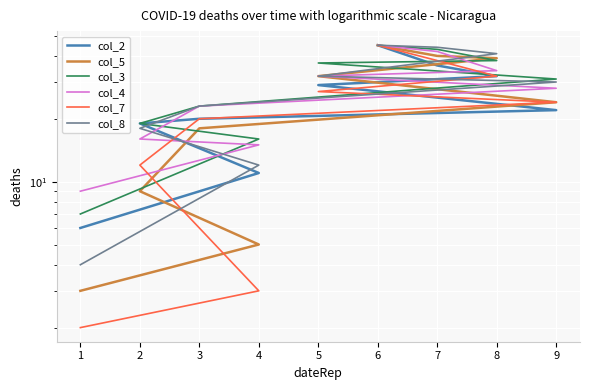

Between which two adjacent categories do col_2 and col_7 first intersect?

9 and 5